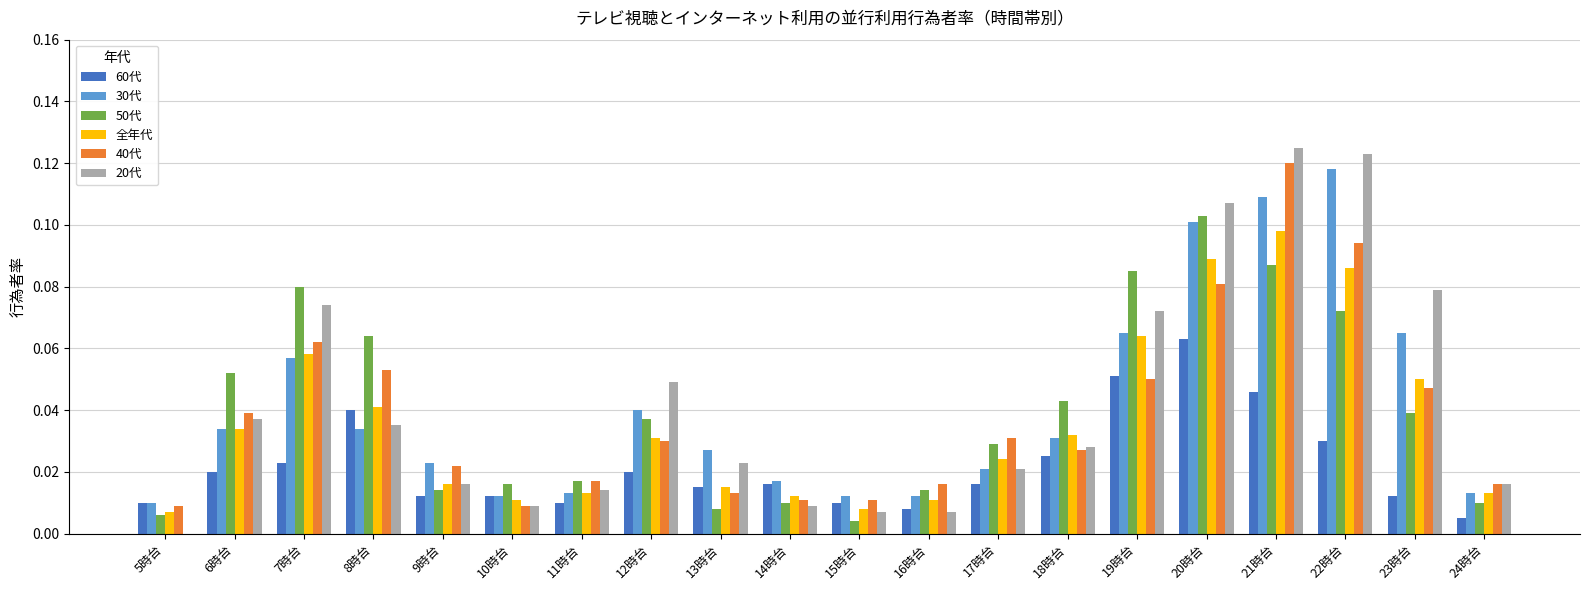

The 全年代 series shows 0.0 at 13時台. True or false?

True